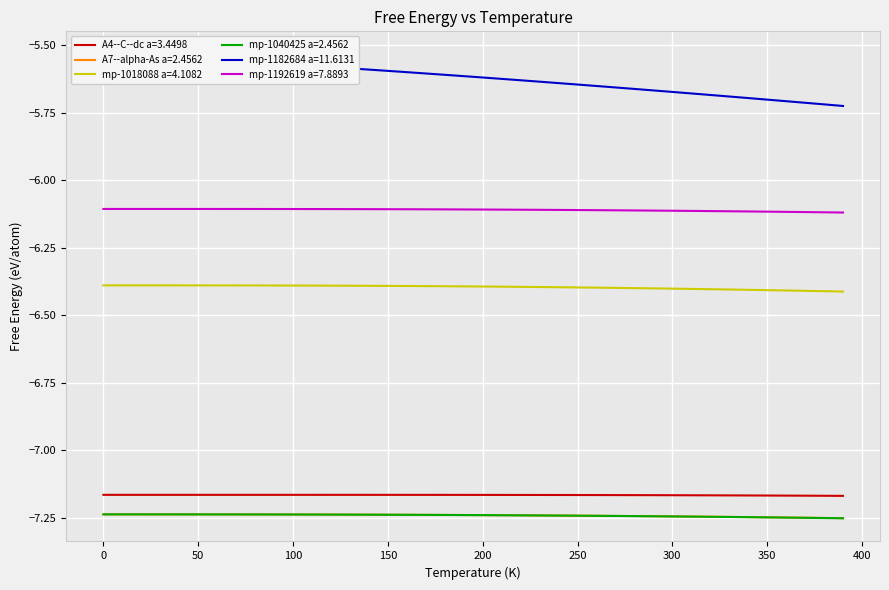

Which series has the widest spread of values?

mp-1182684 a=11.6131